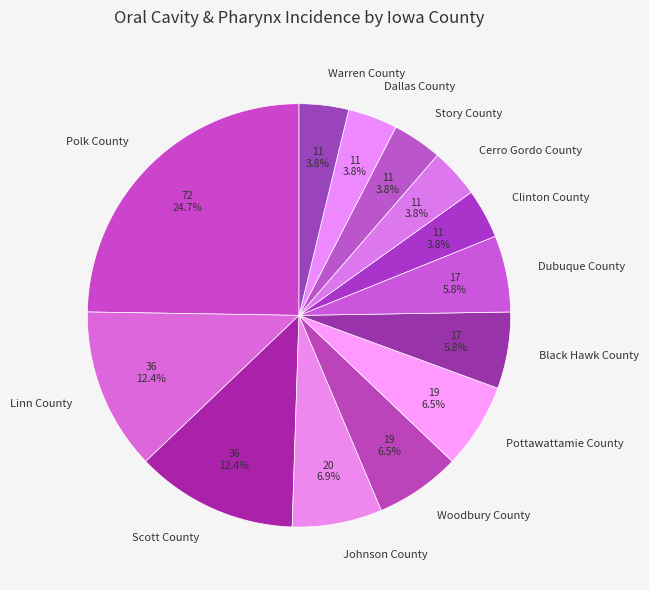

Which category has the biggest portion of the pie?

Polk County